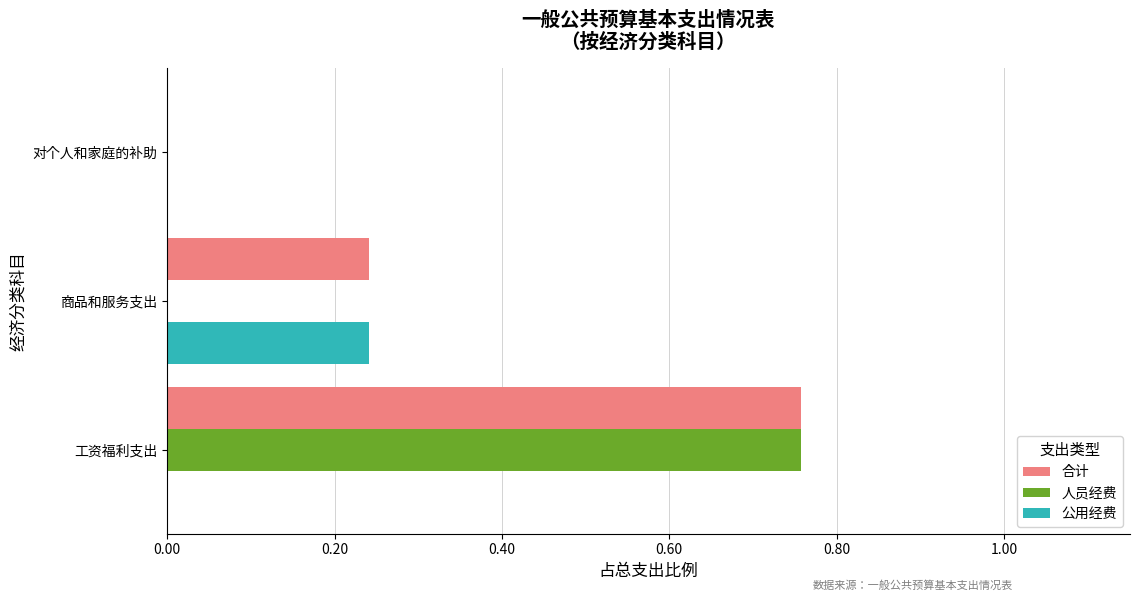

What is the total value across all series at 工资福利支出?

1.5